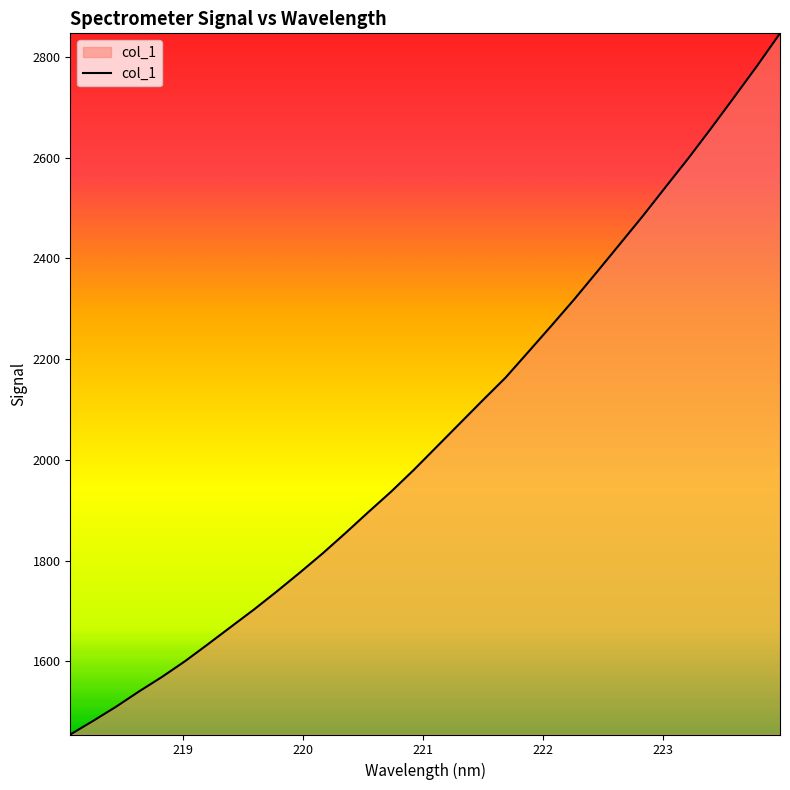

What is the difference between the maximum and minimum values?

1392.1